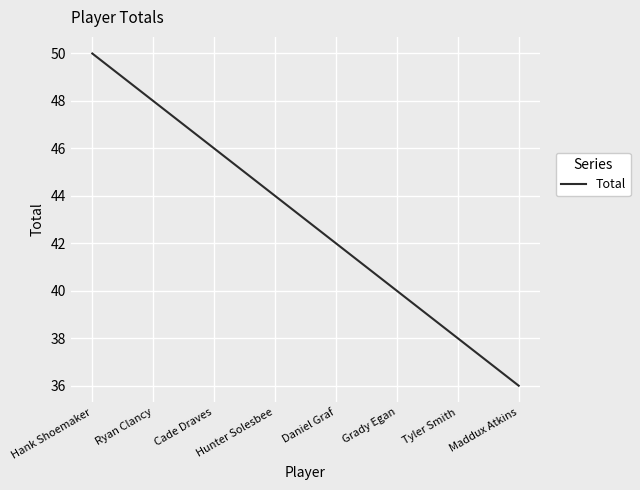

What position from the left is Tyler Smith?

7